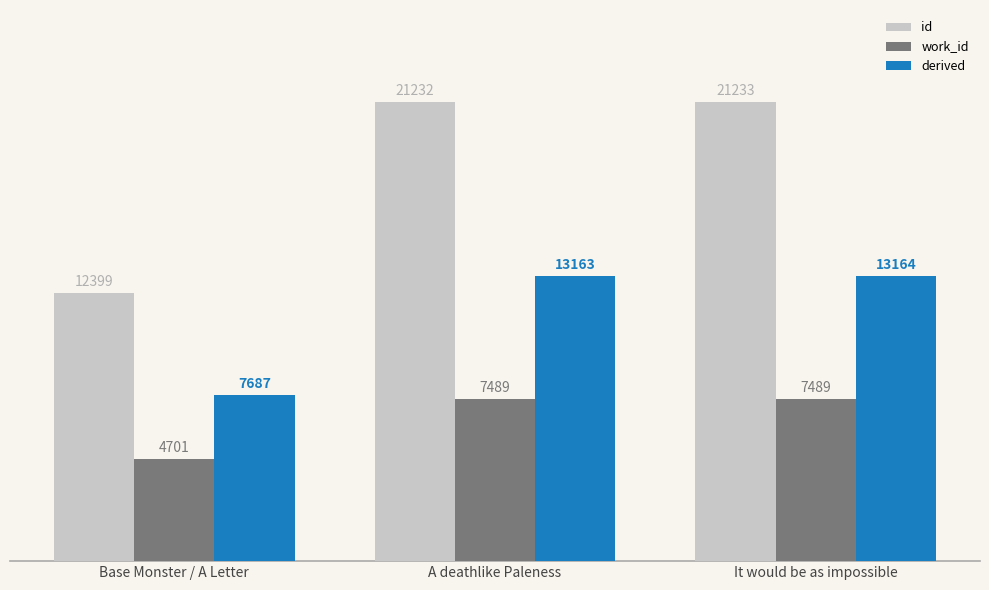

What is the sum of all derived values?

34014